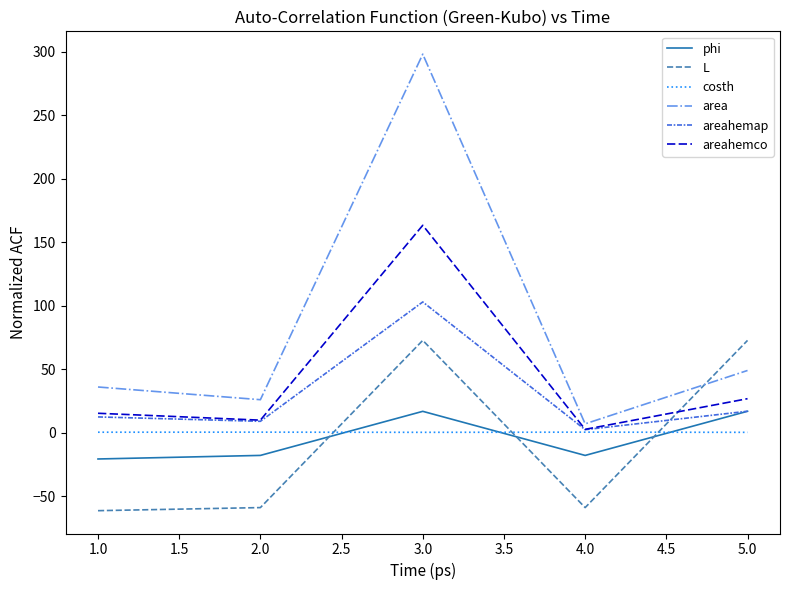

Does the chart display data point markers on the line(s)?

No